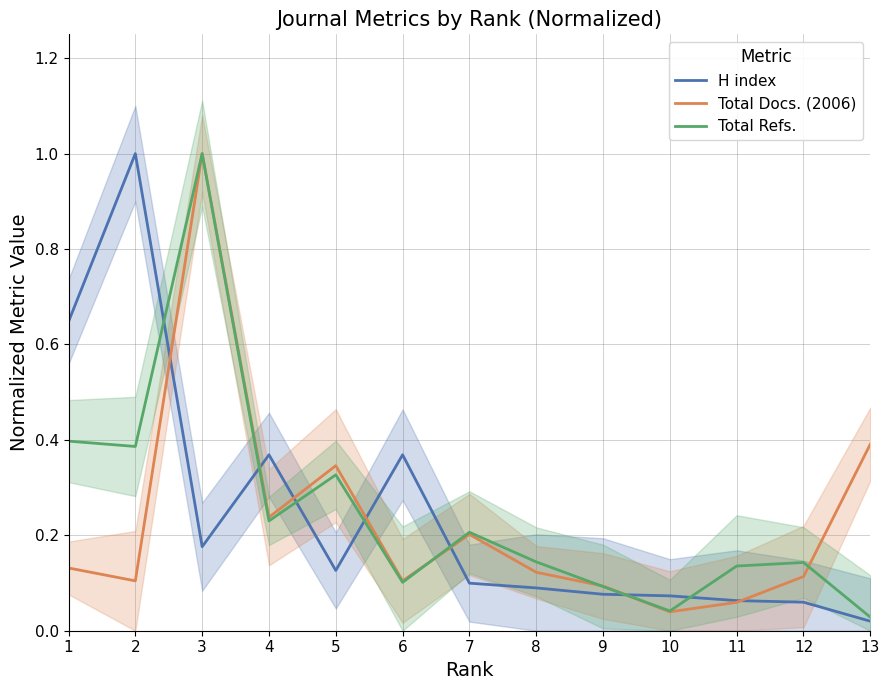

Reading right to left, transcribe all the data shown in this chart.

H index: 13=0.0	12=0.1	11=0.1	10=0.1	9=0.1	8=0.1	7=0.1	6=0.4	5=0.1	4=0.4	3=0.2	2=1.0	1=0.6
Total Docs. (2006): 13=0.4	12=0.1	11=0.1	10=0.0	9=0.1	8=0.1	7=0.2	6=0.1	5=0.3	4=0.2	3=1.0	2=0.1	1=0.1
Total Refs.: 13=0.0	12=0.1	11=0.1	10=0.0	9=0.1	8=0.1	7=0.2	6=0.1	5=0.3	4=0.2	3=1.0	2=0.4	1=0.4